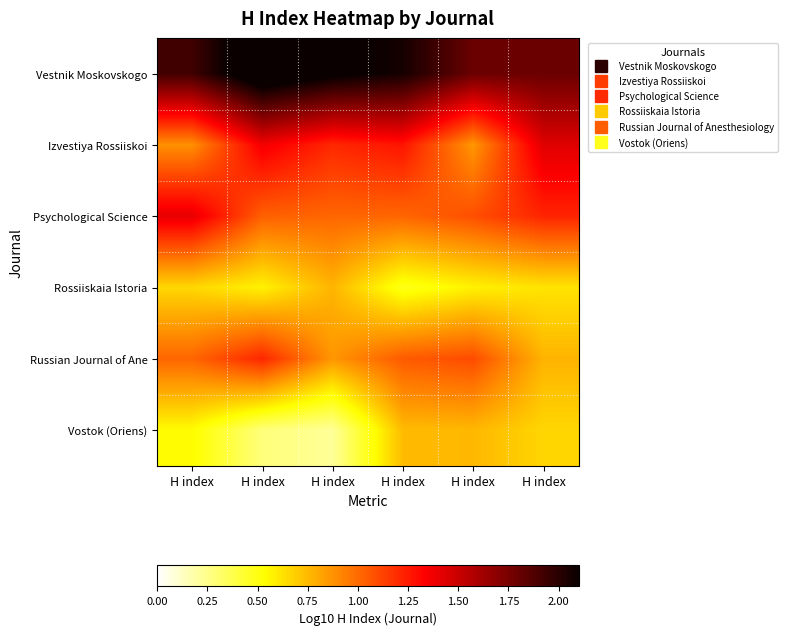

Reading right to left, extract all data points from this chart.

Vestnik Moskovskogo: H index=1.8	H index=1.8	H index=2.1	H index=2.1	H index=2.3	H index=1.9
Izvestiya Rossiiskoi: H index=1.4	H index=0.9	H index=1.3	H index=1.2	H index=1.4	H index=0.9
Psychological Science: H index=1.2	H index=1.1	H index=1.0	H index=1.0	H index=1.0	H index=1.4
Rossiiskaia Istoria: H index=0.6	H index=0.6	H index=0.5	H index=0.8	H index=0.6	H index=0.7
Russian Journal of Ane: H index=0.8	H index=1.1	H index=1.0	H index=0.9	H index=1.2	H index=1.0
Vostok (Oriens): H index=0.7	H index=0.8	H index=0.7	H index=0.2	H index=0.3	H index=0.5